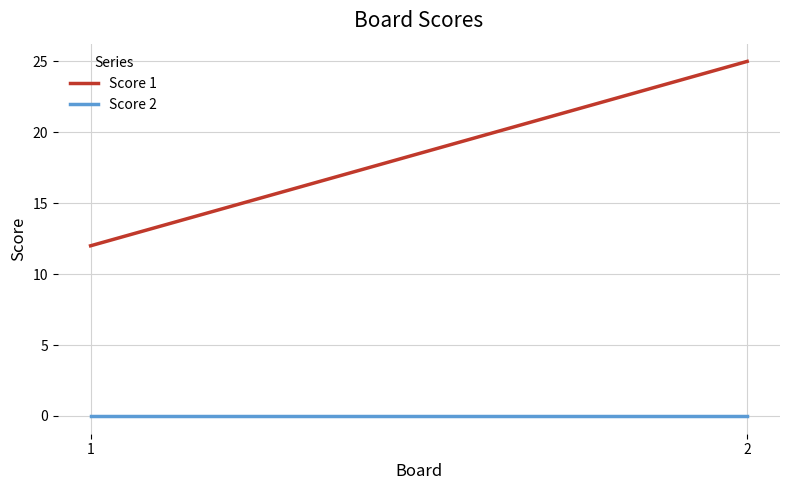

How many data points in Score 1 are less than 25?

1